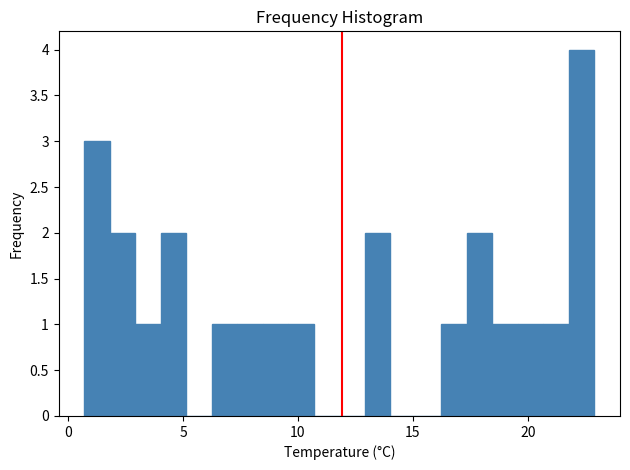

Read against the x-axis, roughly where is the centre of the tallest bar?

22.5